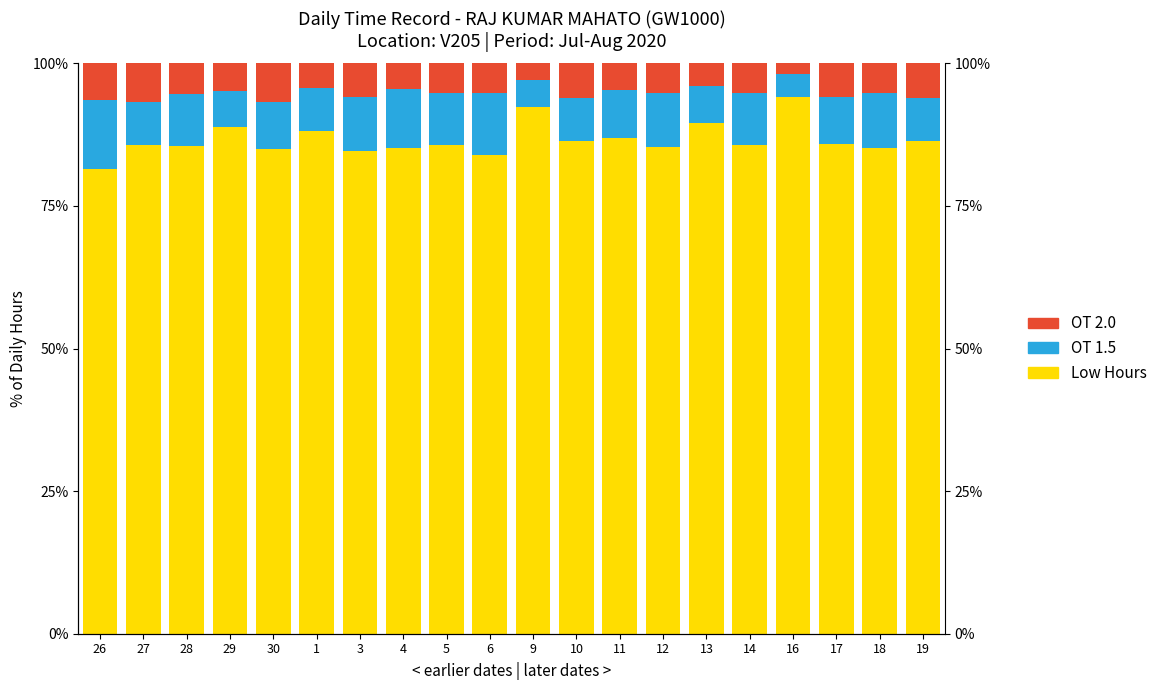

Which label corresponds to the smallest value in the chart?

16